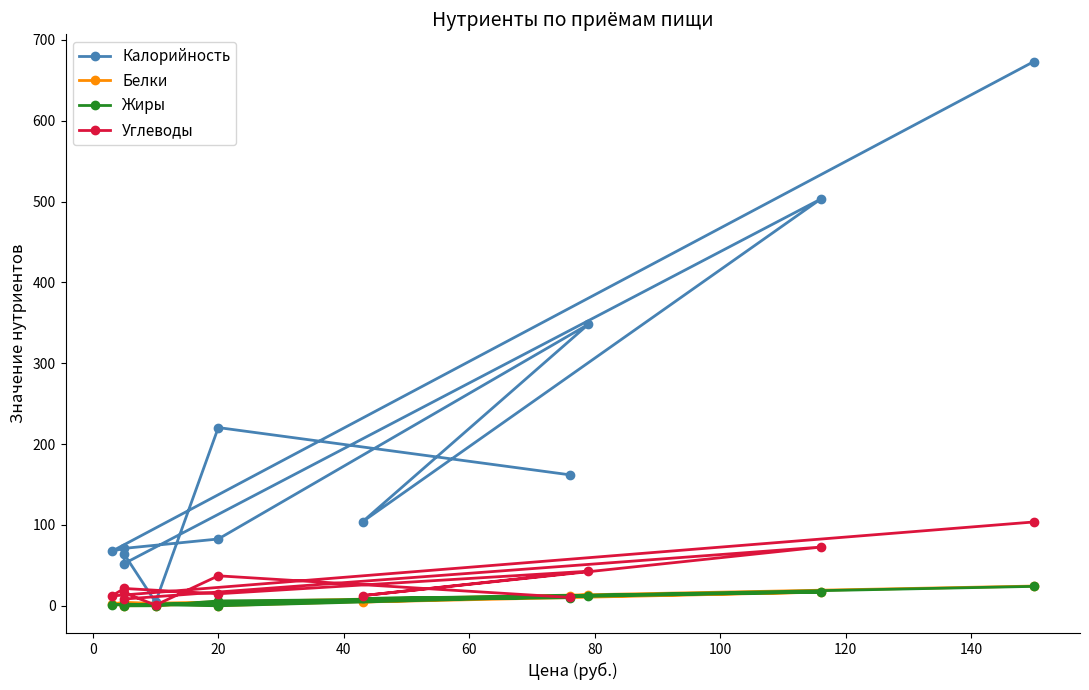

At how many categories does at least one series exceed 634?

1